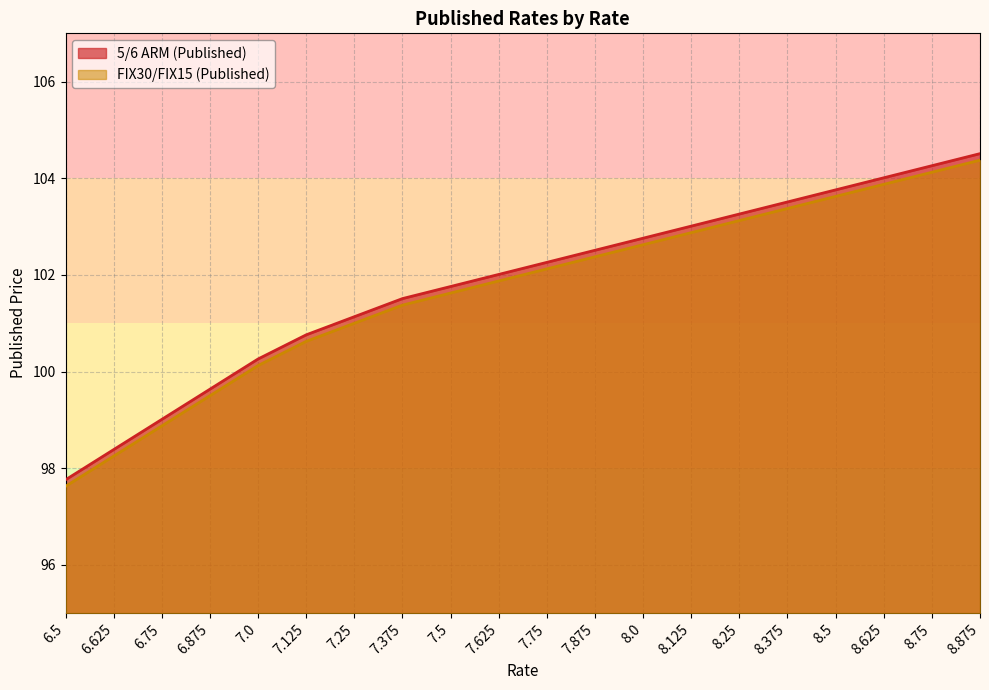

How many series are shown in this chart?

2